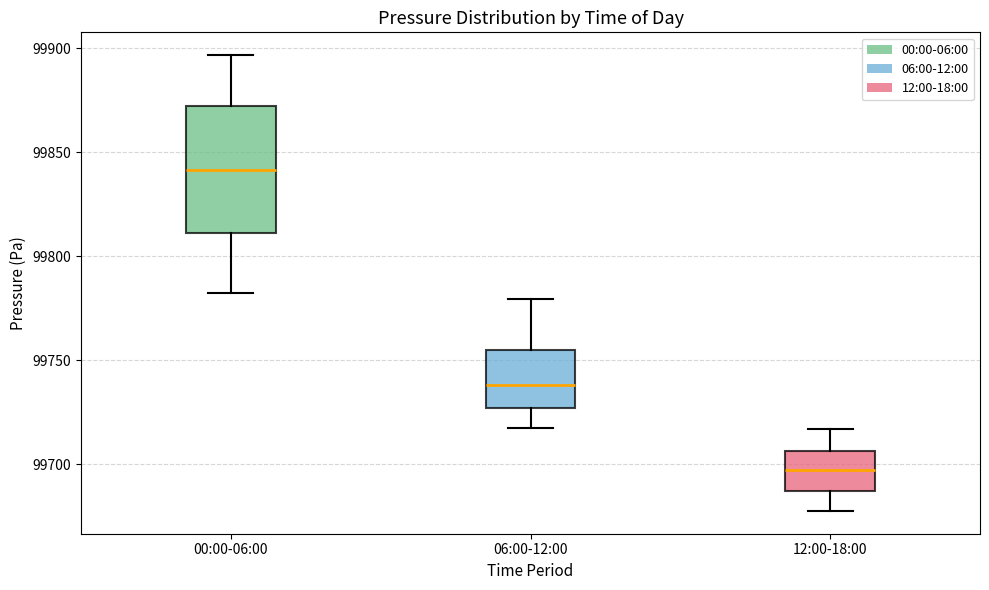

Which box's median line is the lowest?

12:00-18:00